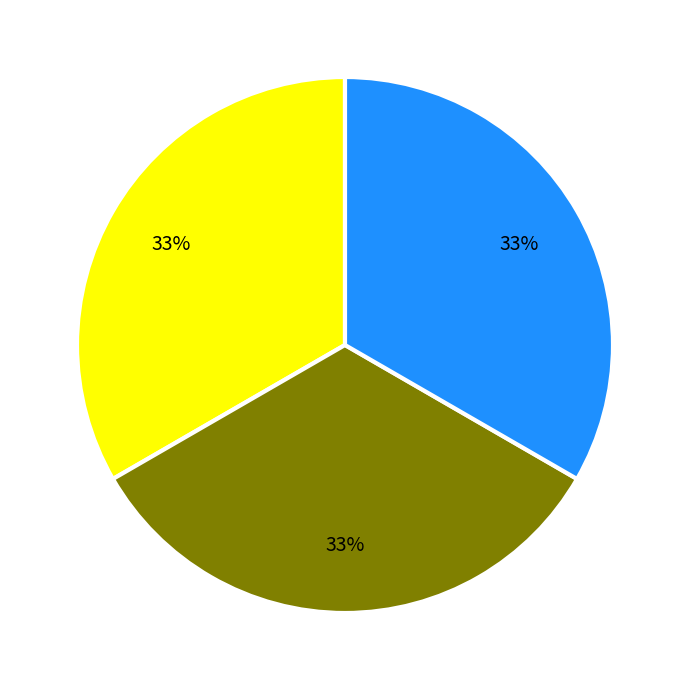

Does any single category account for the majority?

No